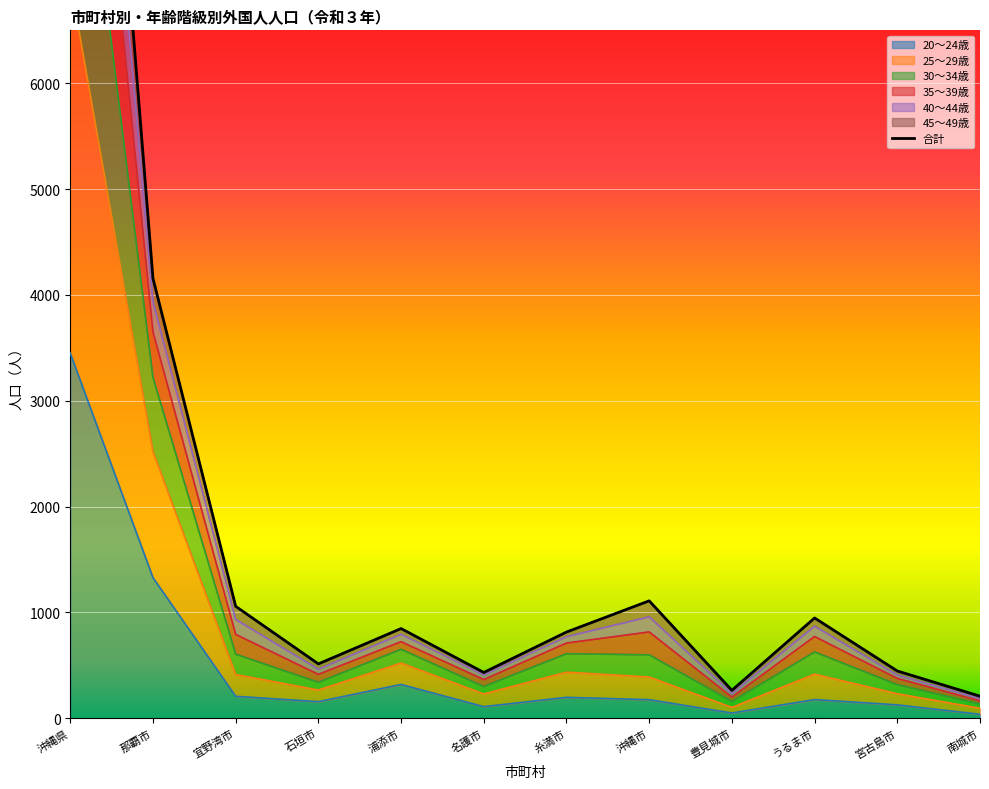

What is the difference between the second highest and second lowest values in the 20～24歳 series?

1279